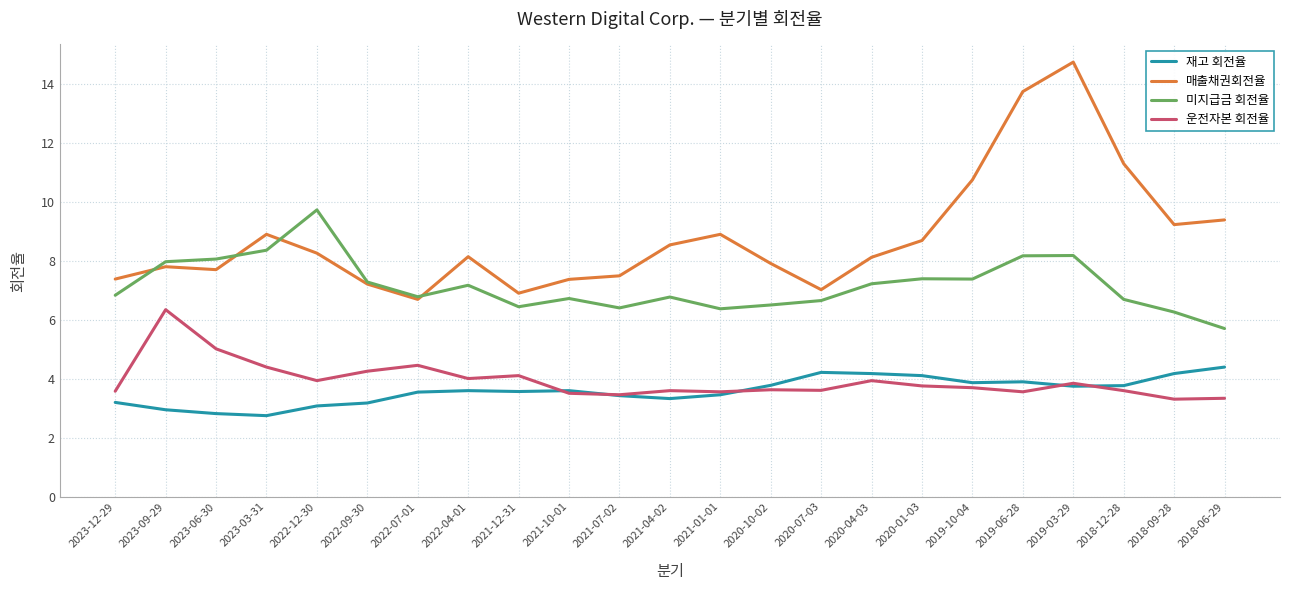

Where is the first local maximum for 운전자본 회전율?

2023-09-29